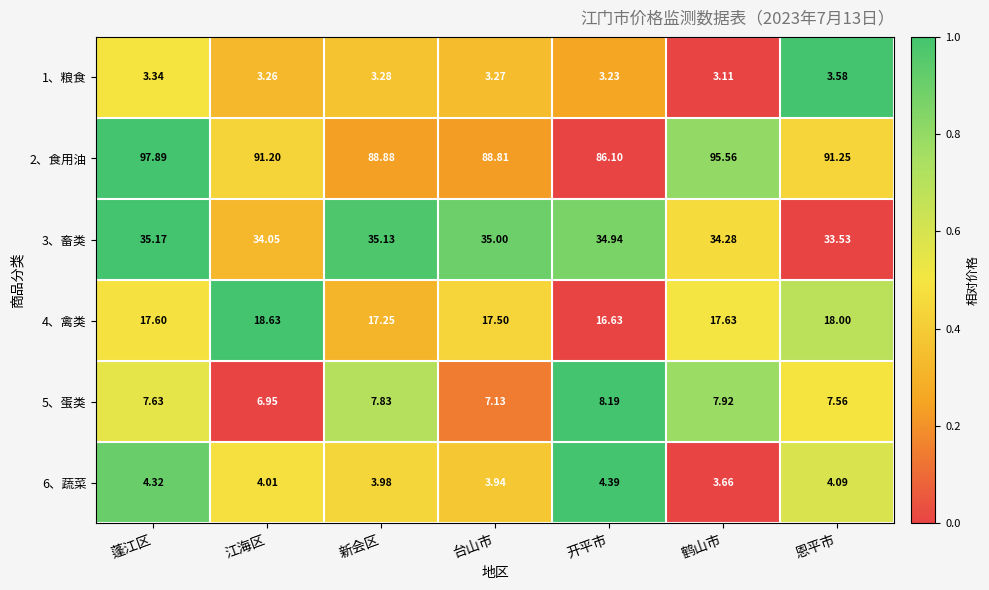

List the labels in order of 2、食用油 value, smallest first.

开平市, 台山市, 新会区, 江海区, 恩平市, 鹤山市, 蓬江区